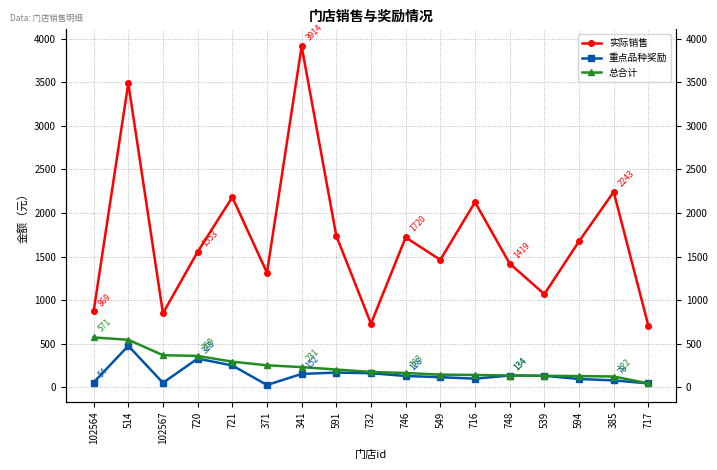

Does the chart display data point markers on the line(s)?

Yes